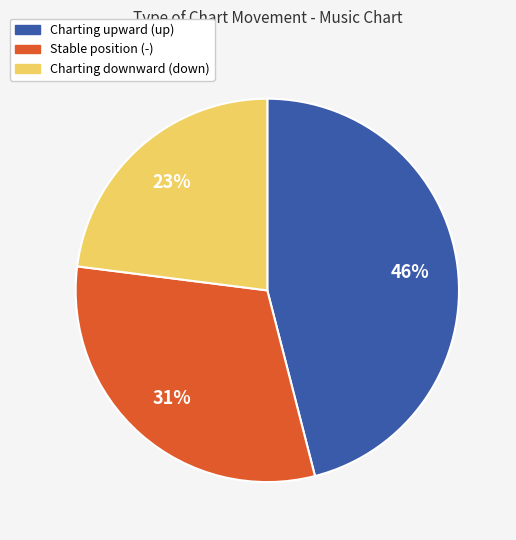

To the nearest percent, what is the average slice percentage?

33%